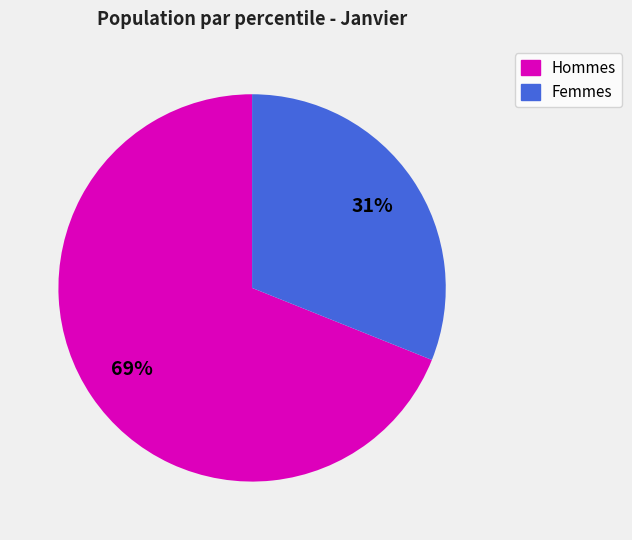

To the nearest percent, what is the difference between the largest and smallest slice percentages?

38%